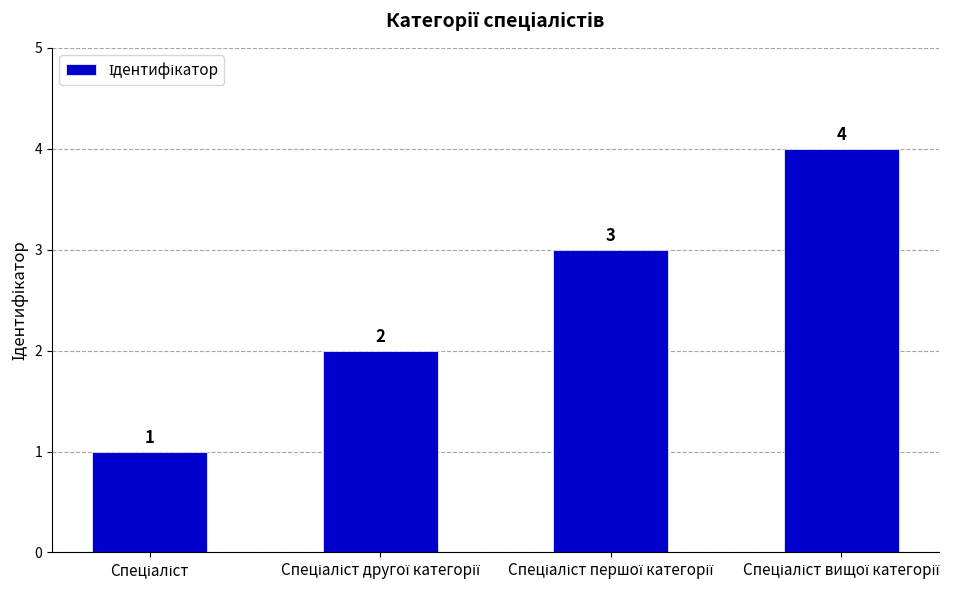

What is the maximum value shown in the chart?

4